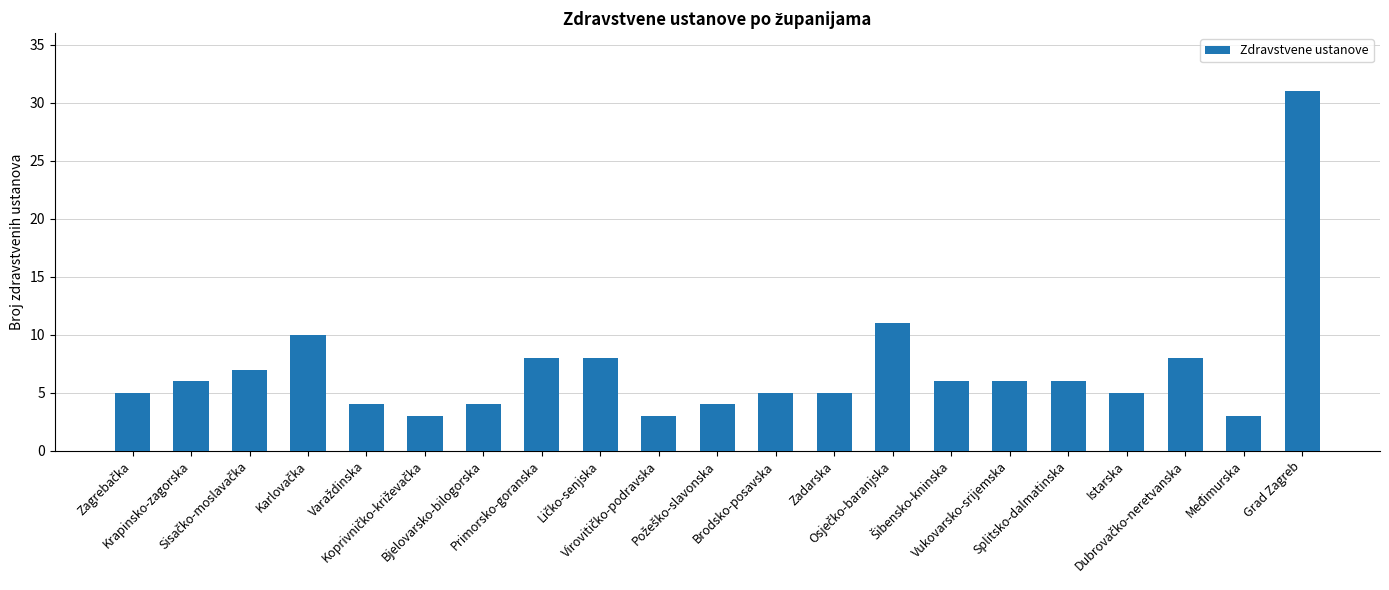

What is the difference between the second highest and second lowest values?

8